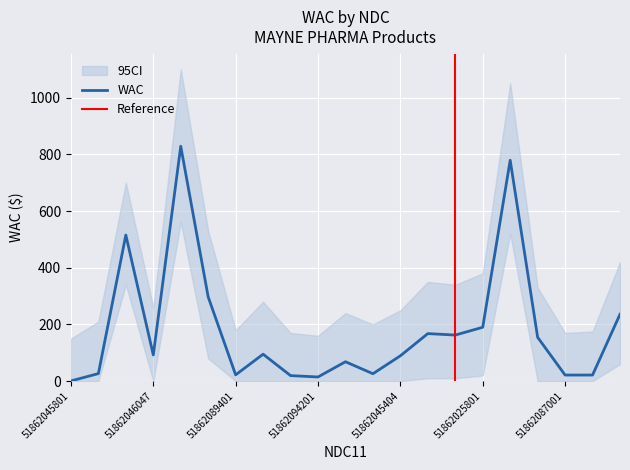

Which category has the lowest value across all series?

51862045801